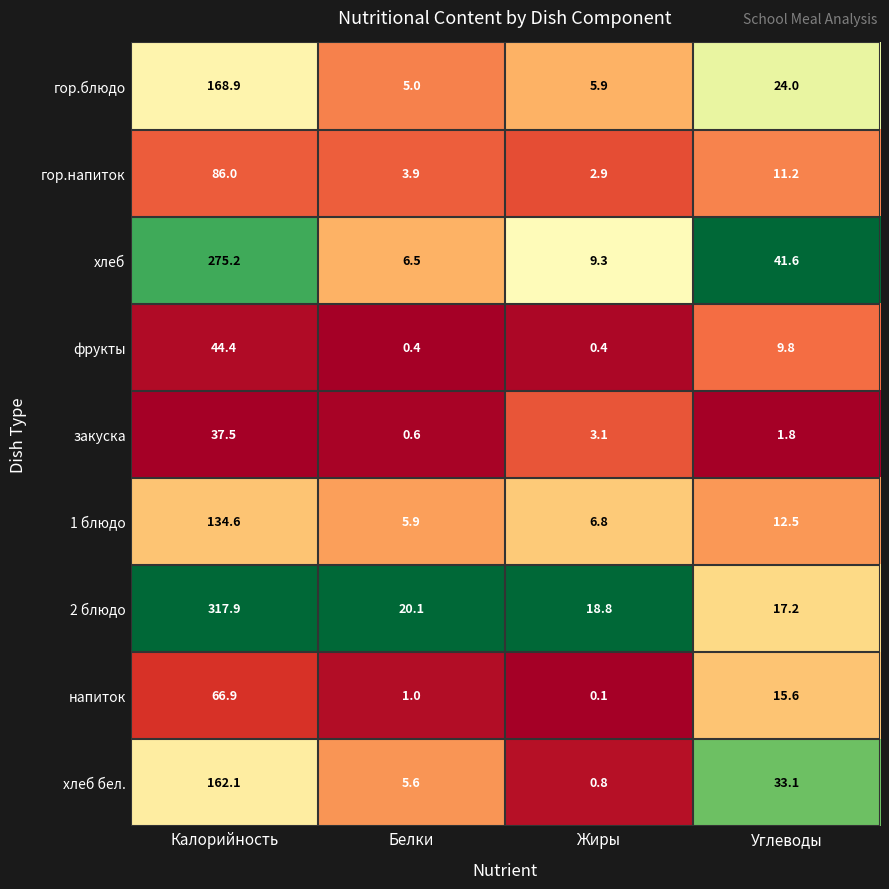

Where is гор.блюдо nearest to the value 86?

Углеводы